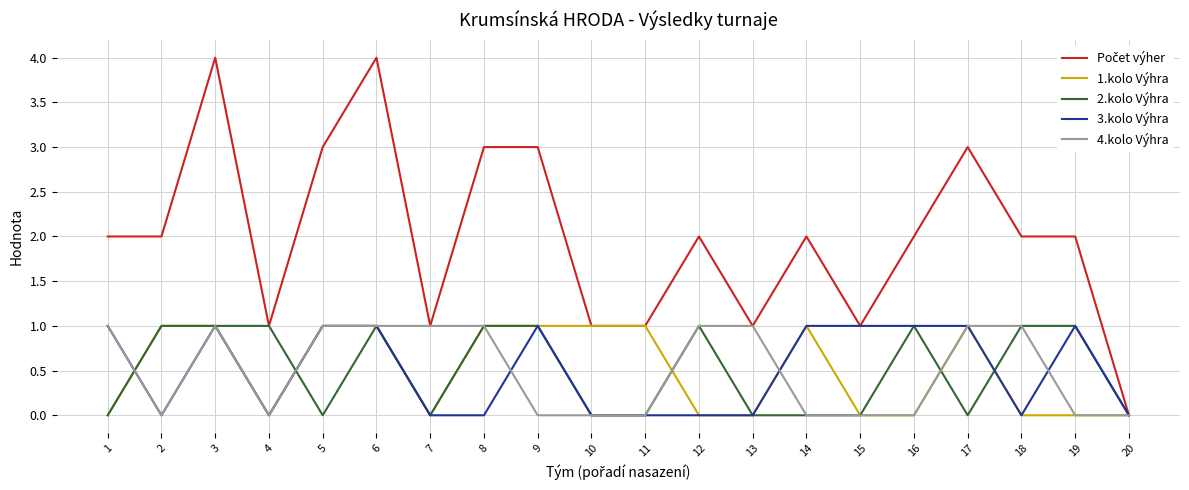

Read the 4.kolo Výhra value at 12.

1